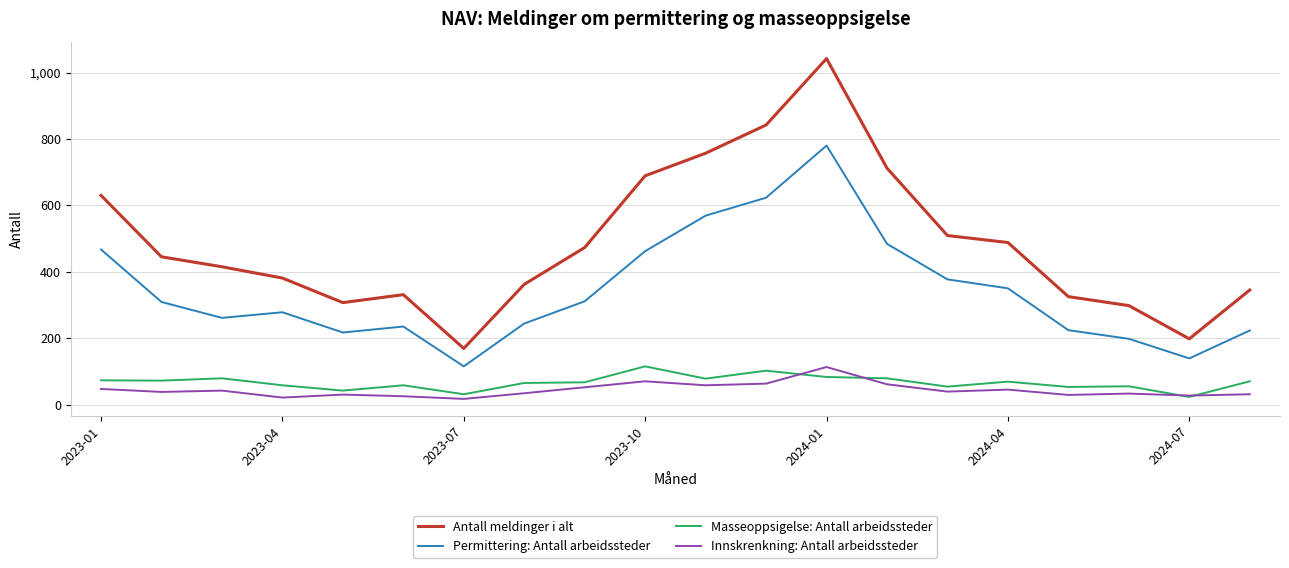

True or false: Innskrenkning: Antall arbeidssteder and Permittering: Antall arbeidssteder intersect in this chart.

False